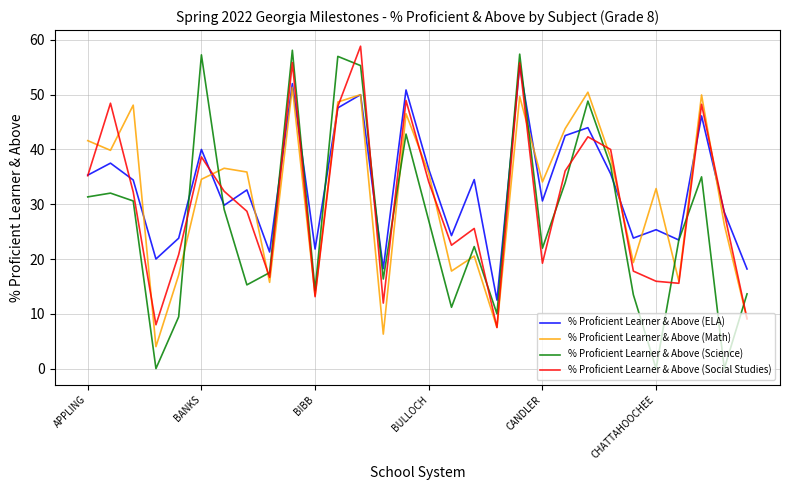

How many values in the % Proficient Learner & Above (Math) series exceed 35?

15